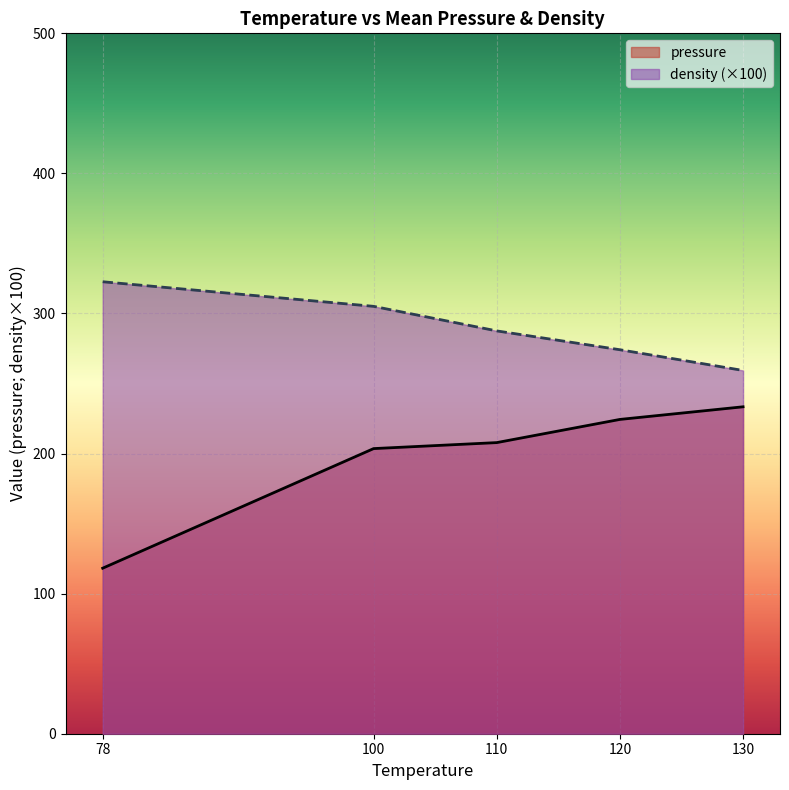

Which series changed the most between 78 and 130?

pressure